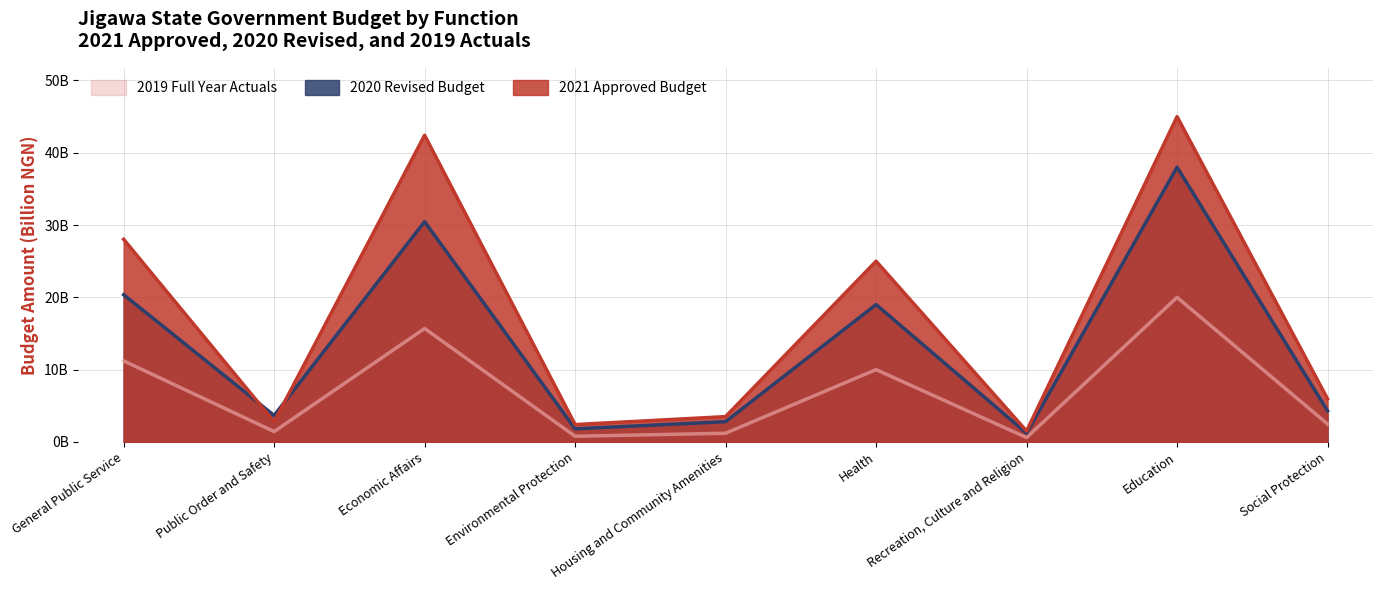

In 2020 Revised Budget, how many points are lower than both neighbors (excluding endpoints)?

3